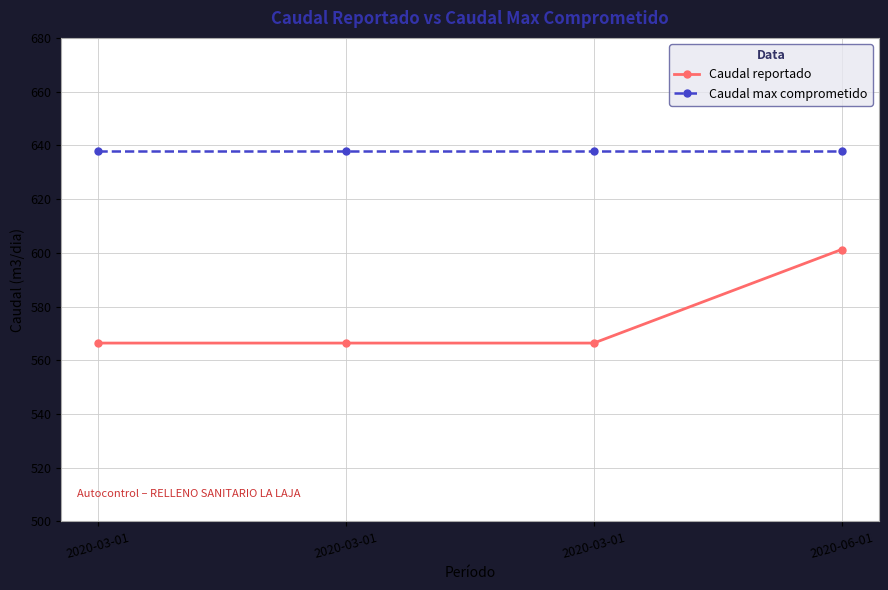

What are all the series names shown in the legend?

Caudal reportado, Caudal max comprometido